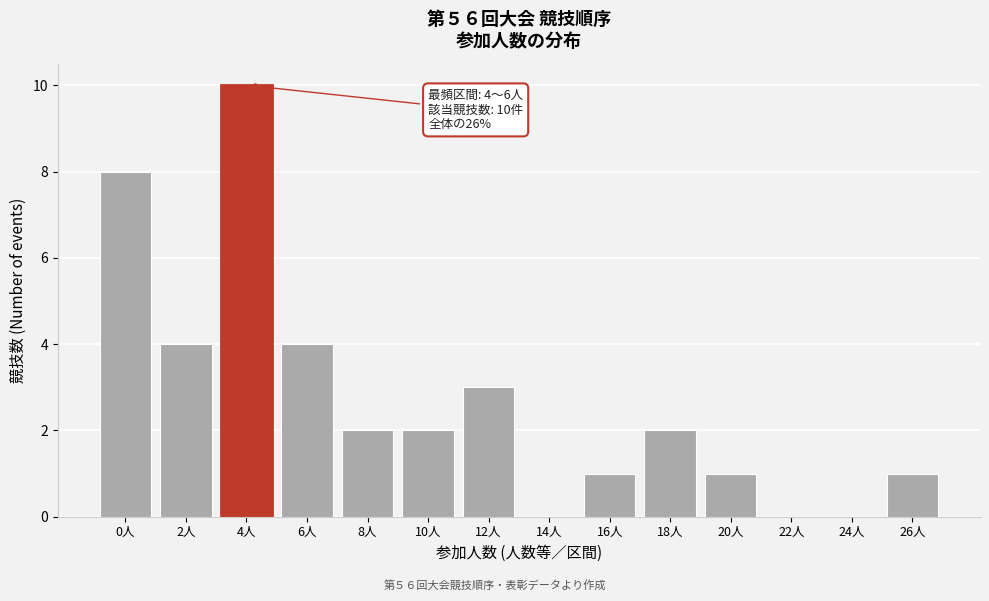

Reading left to right, transcribe all the data shown in this chart.

0人=8	2人=4	4人=10	6人=4	8人=2	10人=2	12人=3	14人=0	16人=1	18人=2	20人=1	22人=0	24人=0	26人=1